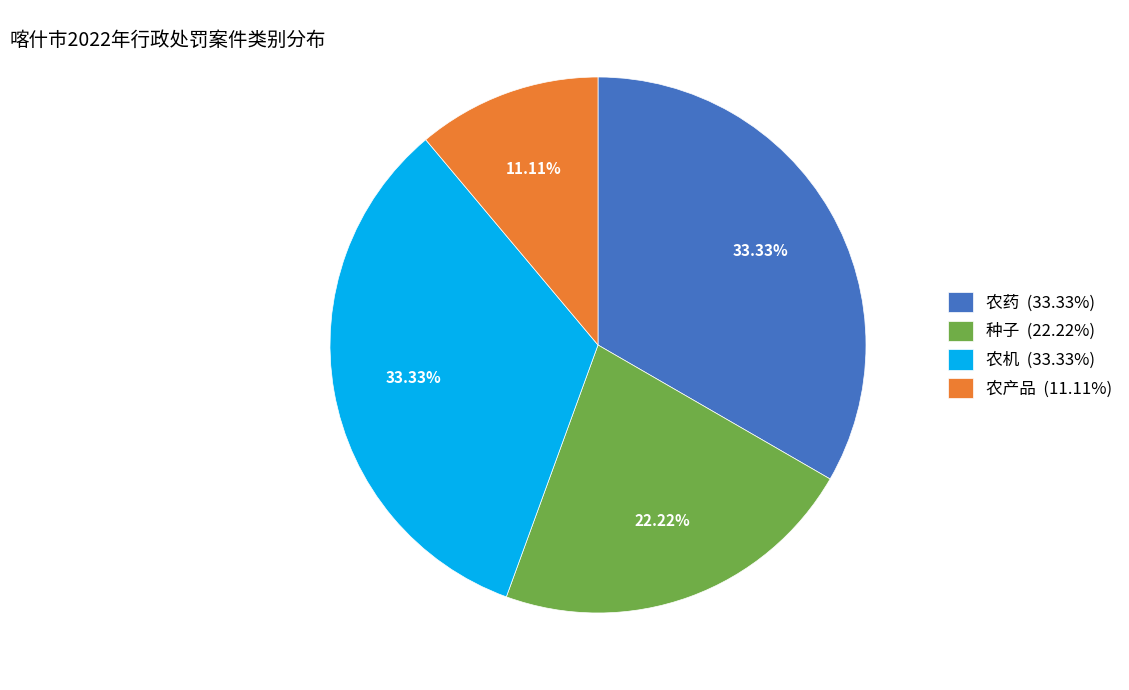

The 种子 slice represents 22% of the pie. True or false?

True